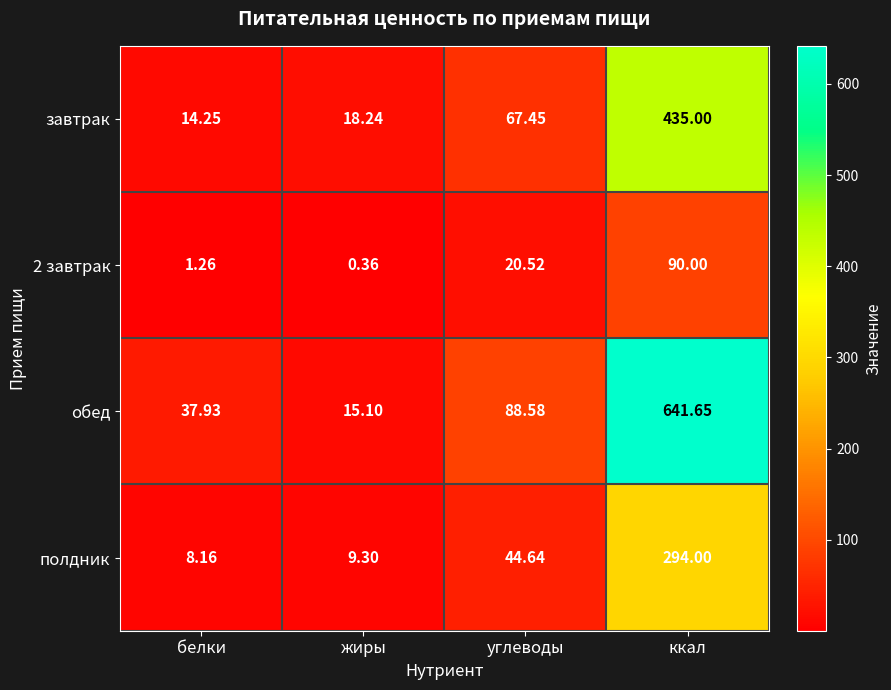

At which category is the sum across all series the highest?

ккал